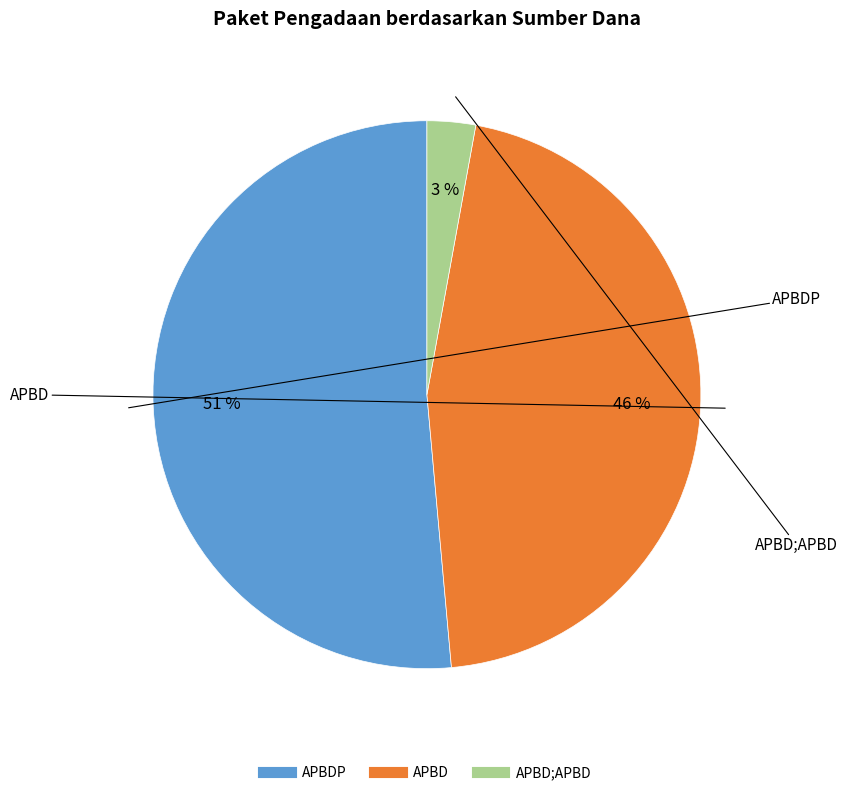

How many segments does this pie chart have?

3